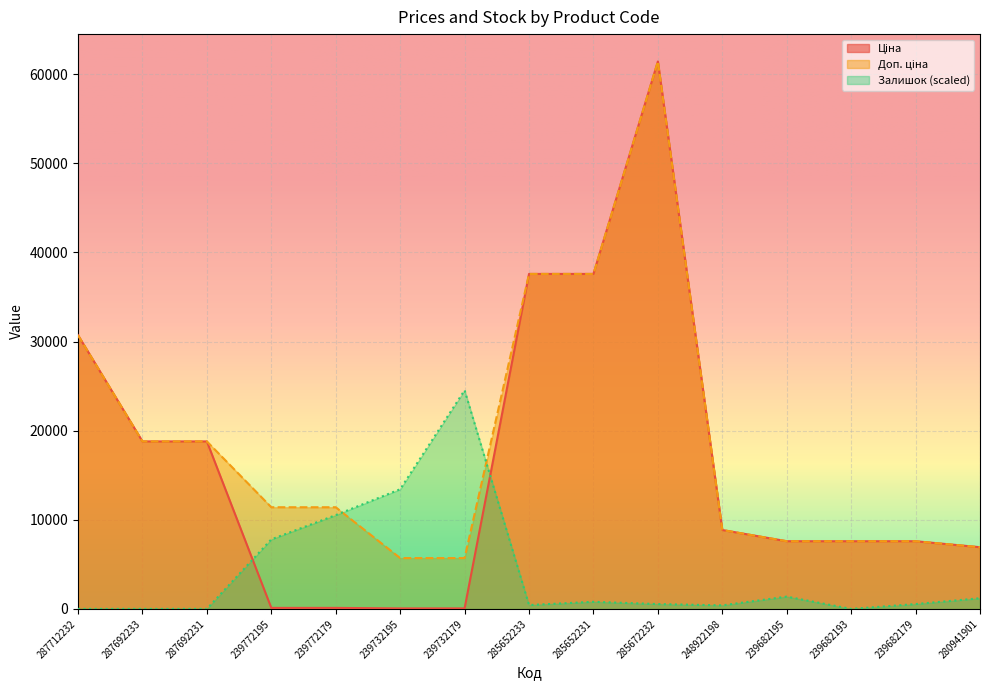

How many interior local valleys does the Залишок series have?

3